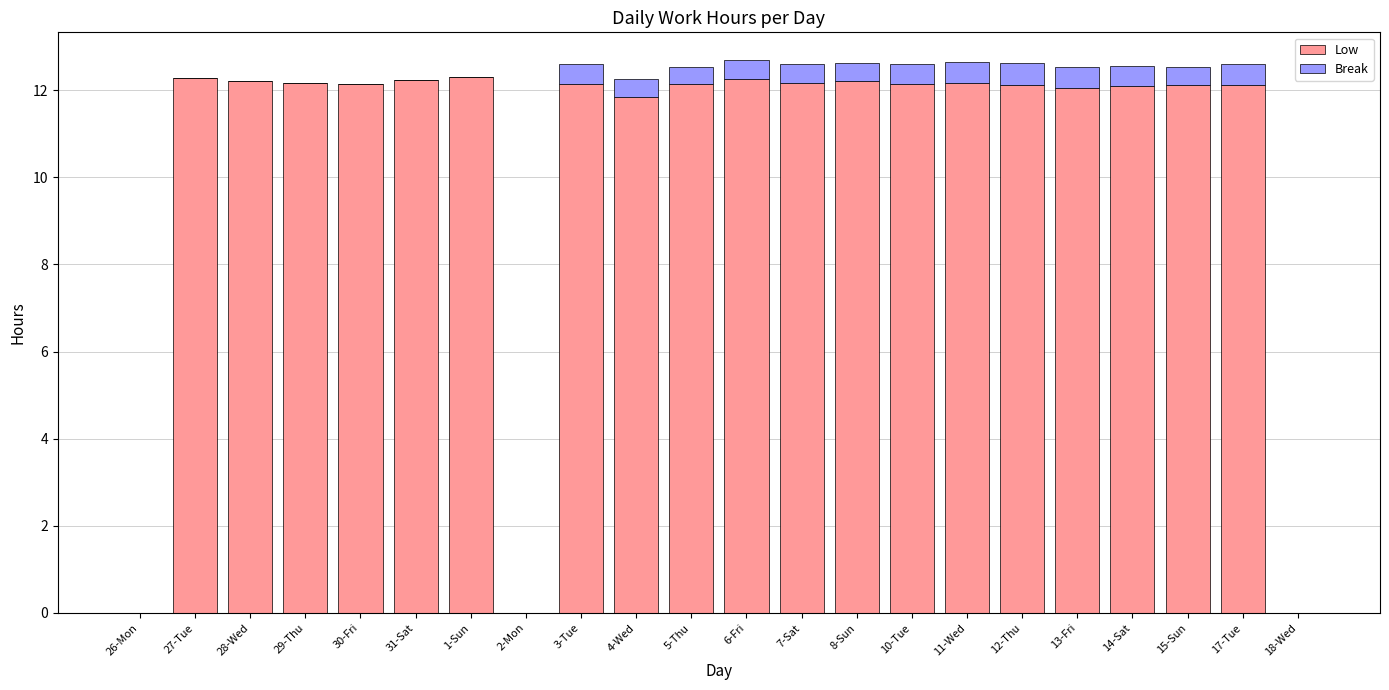

How many distinct data groups are displayed?

2